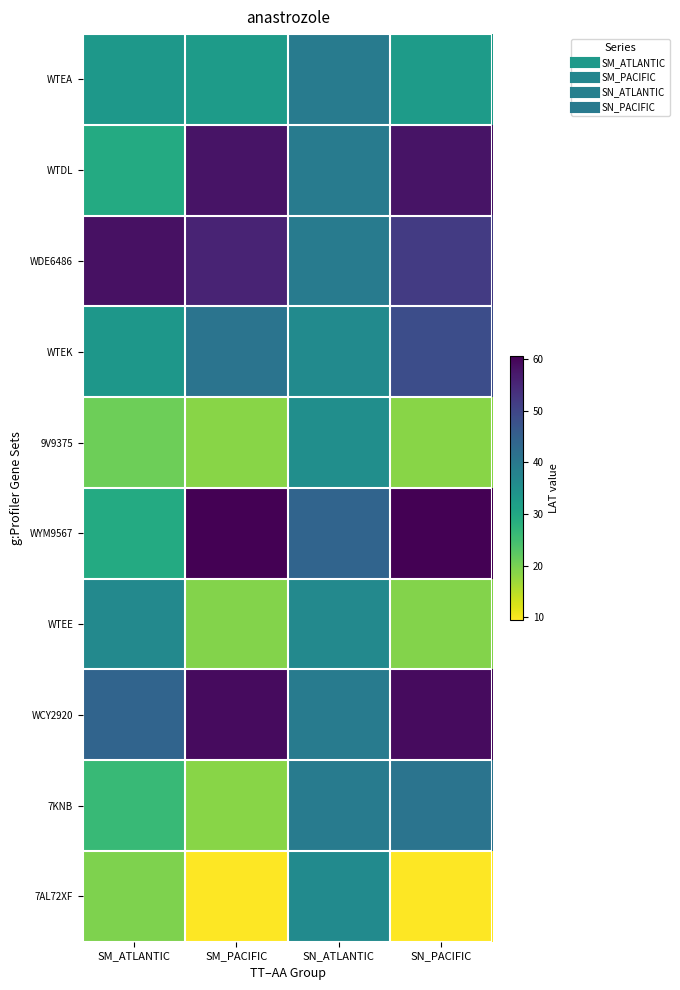

Reading right to left, what are all the values shown in this chart?

WTEA: SN_PACIFIC=32.5	SN_ATLANTIC=39.3	SM_PACIFIC=32.5	SM_ATLANTIC=33.4
WTDL: SN_PACIFIC=57.9	SN_ATLANTIC=39.4	SM_PACIFIC=57.9	SM_ATLANTIC=29.3
WDE6486: SN_PACIFIC=51.7	SN_ATLANTIC=39.4	SM_PACIFIC=55.5	SM_ATLANTIC=58.3
WTEK: SN_PACIFIC=48.5	SN_ATLANTIC=36.2	SM_PACIFIC=40.9	SM_ATLANTIC=33.6
9V9375: SN_PACIFIC=18.5	SN_ATLANTIC=35.3	SM_PACIFIC=18.5	SM_ATLANTIC=20.7
WYM9567: SN_PACIFIC=60.6	SN_ATLANTIC=44.1	SM_PACIFIC=60.6	SM_ATLANTIC=29.3
WTEE: SN_PACIFIC=18.9	SN_ATLANTIC=36.6	SM_PACIFIC=18.9	SM_ATLANTIC=36.6
WCY2920: SN_PACIFIC=59.1	SN_ATLANTIC=39.3	SM_PACIFIC=59.1	SM_ATLANTIC=44.1
7KNB: SN_PACIFIC=40.9	SN_ATLANTIC=39.4	SM_PACIFIC=18.5	SM_ATLANTIC=26.2
7AL72XF: SN_PACIFIC=9.6	SN_ATLANTIC=36.2	SM_PACIFIC=9.5	SM_ATLANTIC=19.3